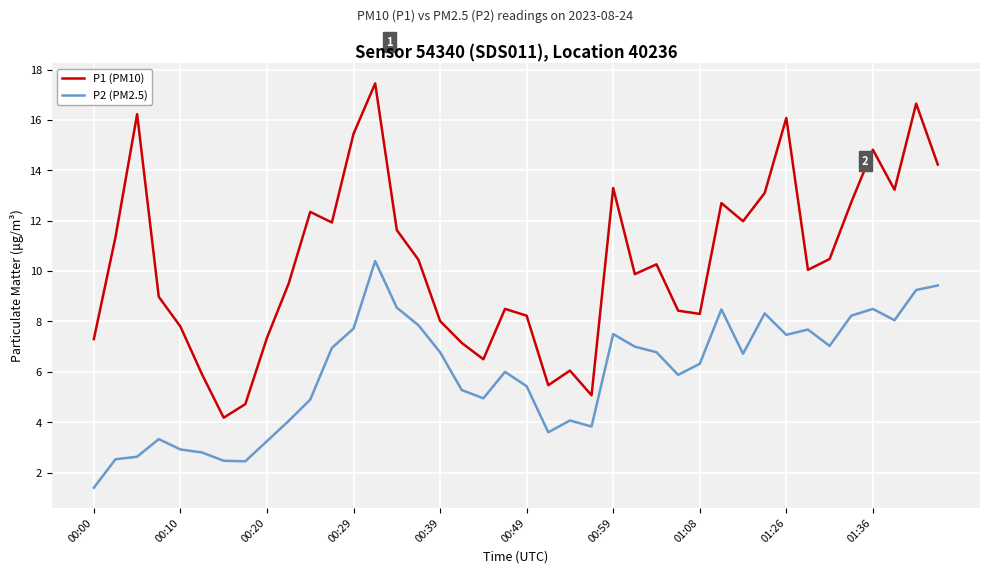

What is the smallest value displayed?

1.4